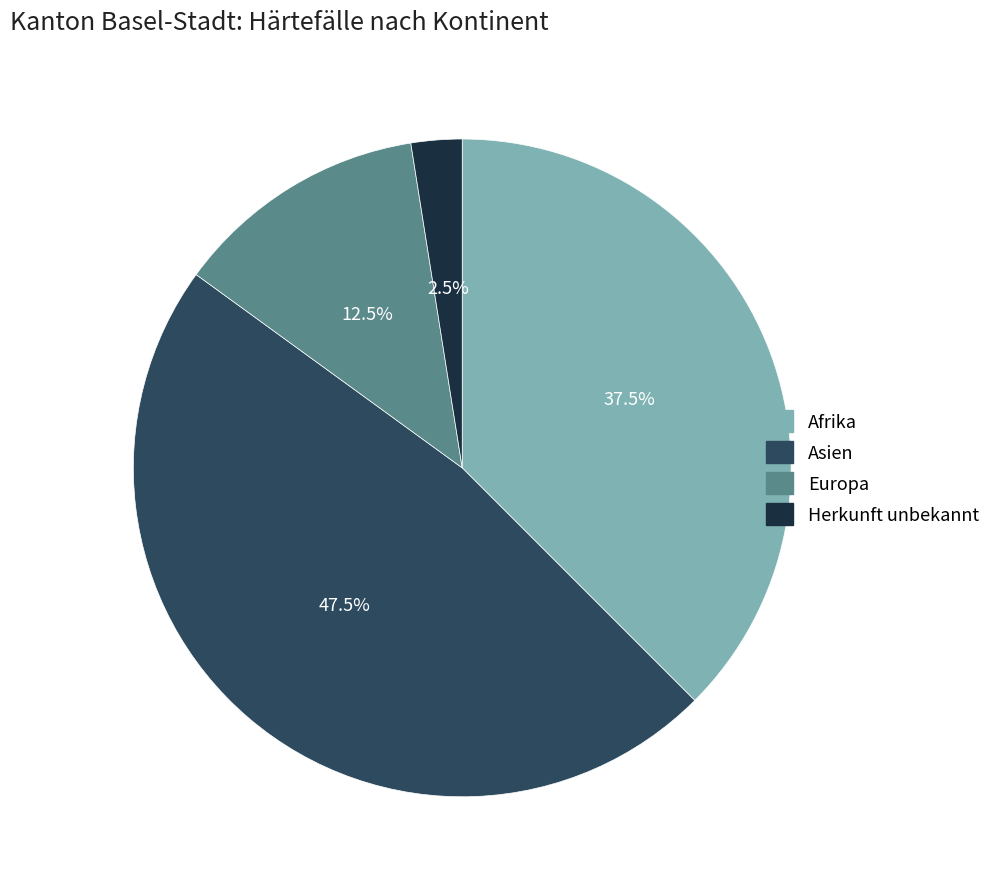

Combined, what portion of the pie is Herkunft unbekannt and Afrika?

40.0%